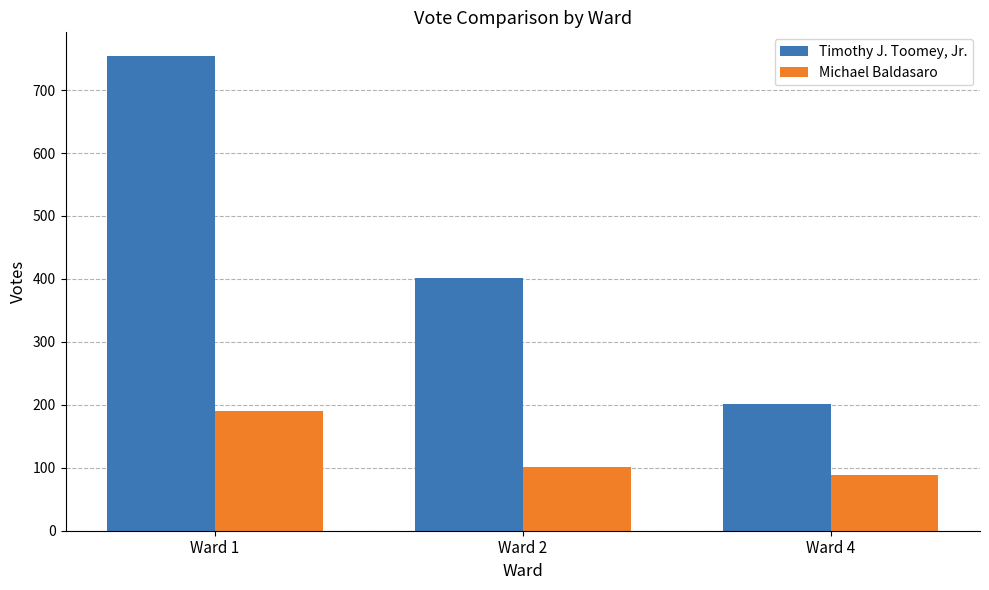

At which category is the sum across all series the highest?

Ward 1